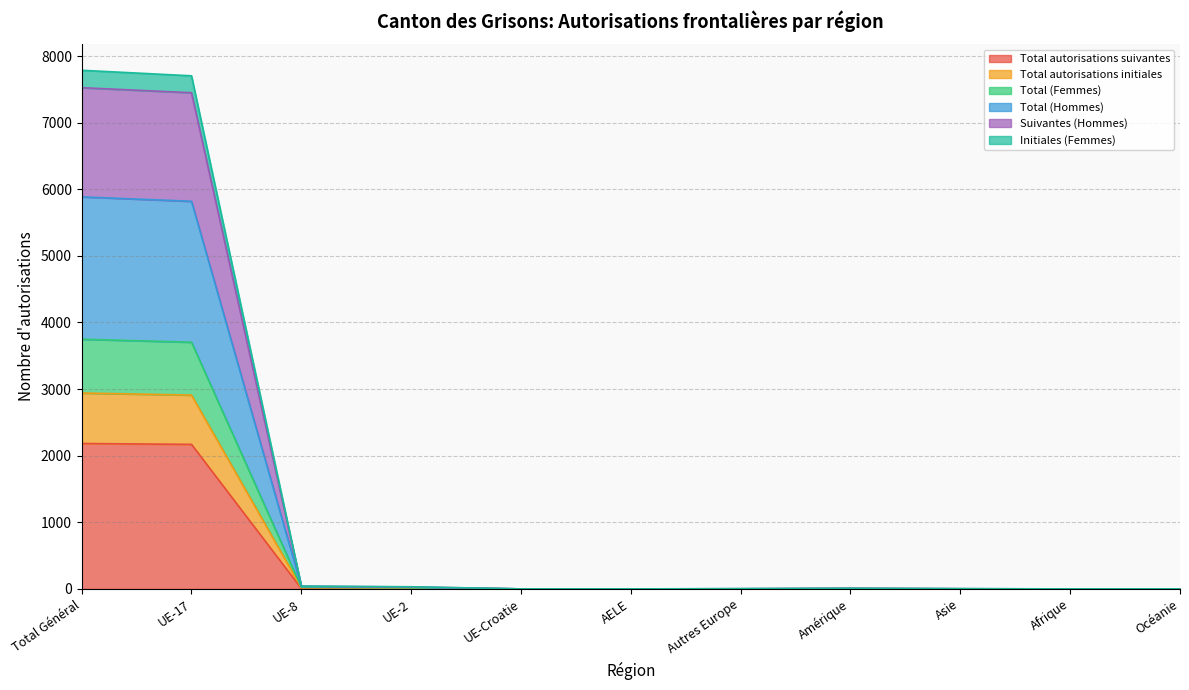

What is the difference between the highest and lowest values at Autres Europe?

3